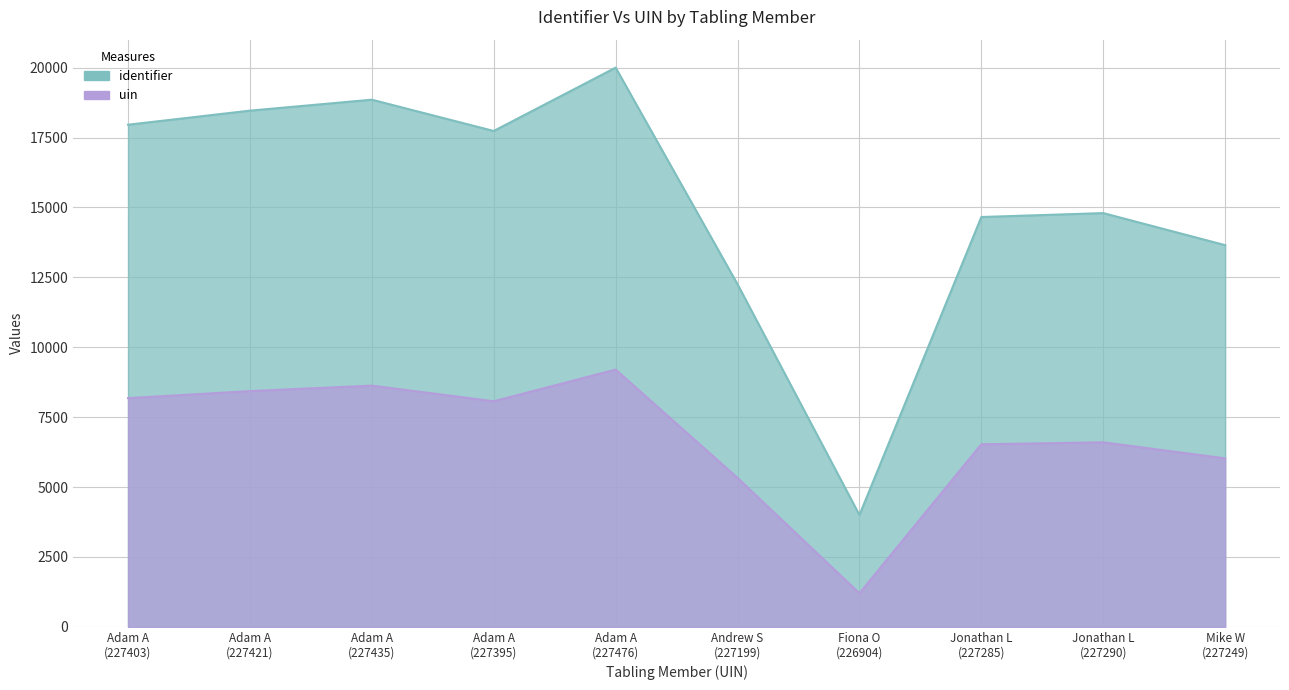

True or false: uin has more than 0 interior local peaks.

True